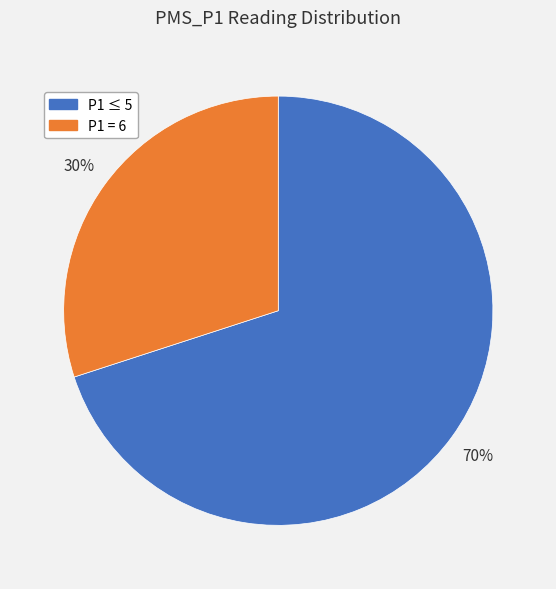

To the nearest percent, what is the average slice percentage?

50%